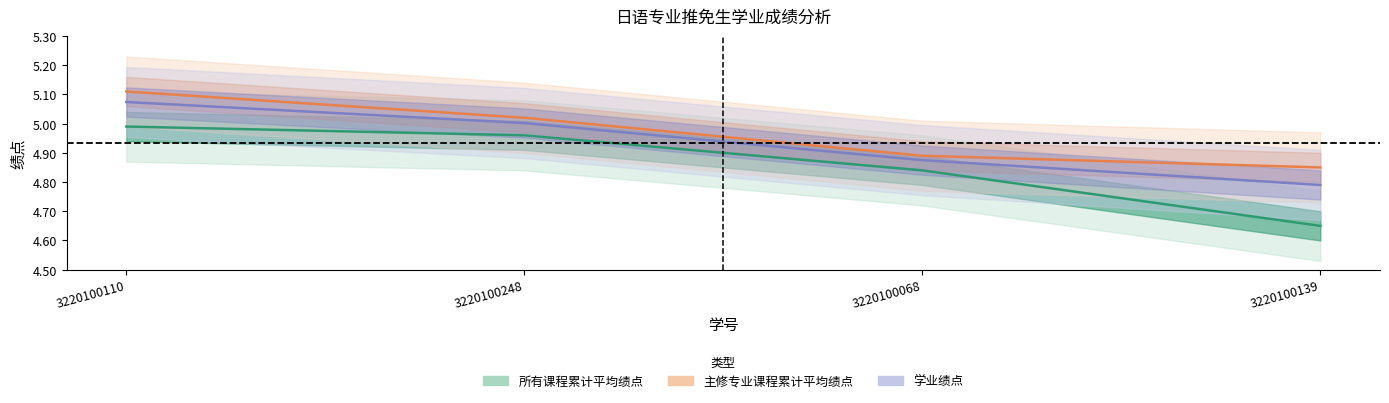

At which category does the chart reach its peak across all series?

3220100110